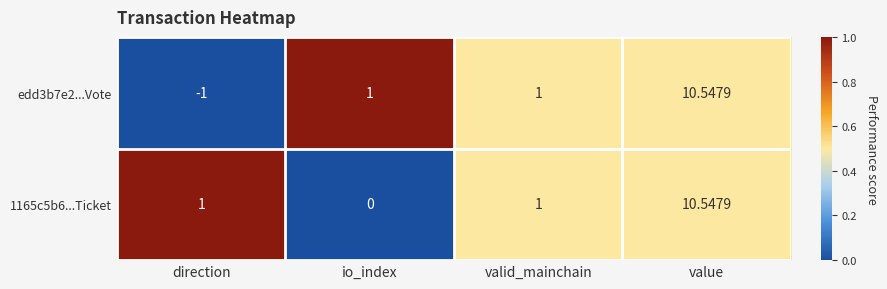

Count the number of categories in the chart.

4